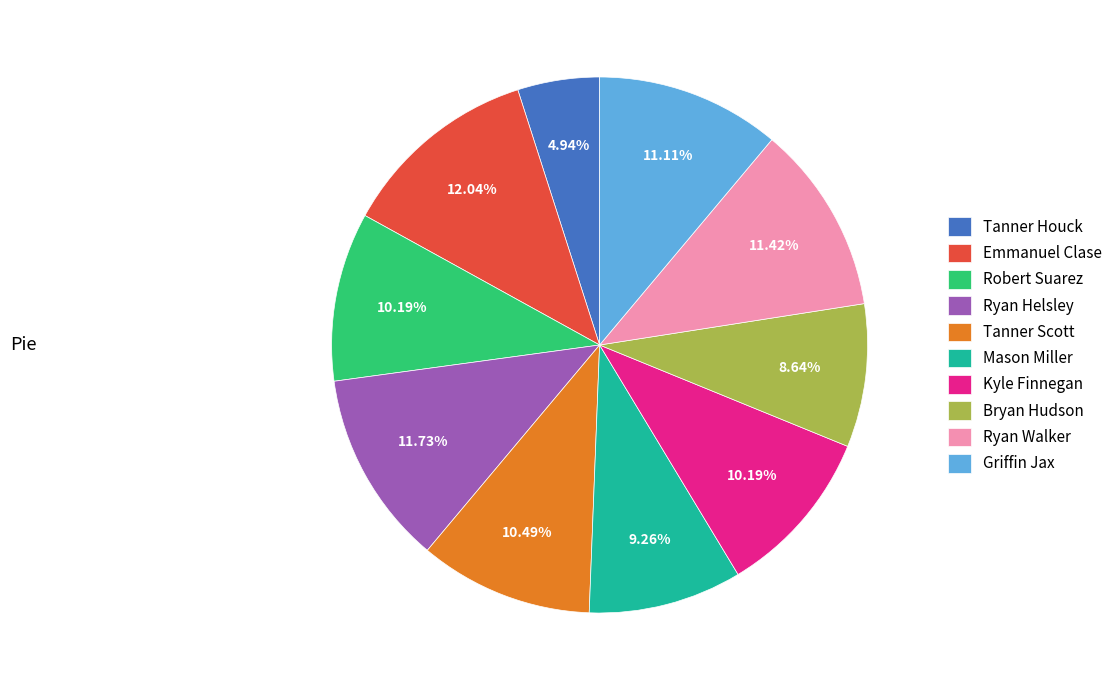

The Ryan Helsley slice represents 12% of the pie. True or false?

True